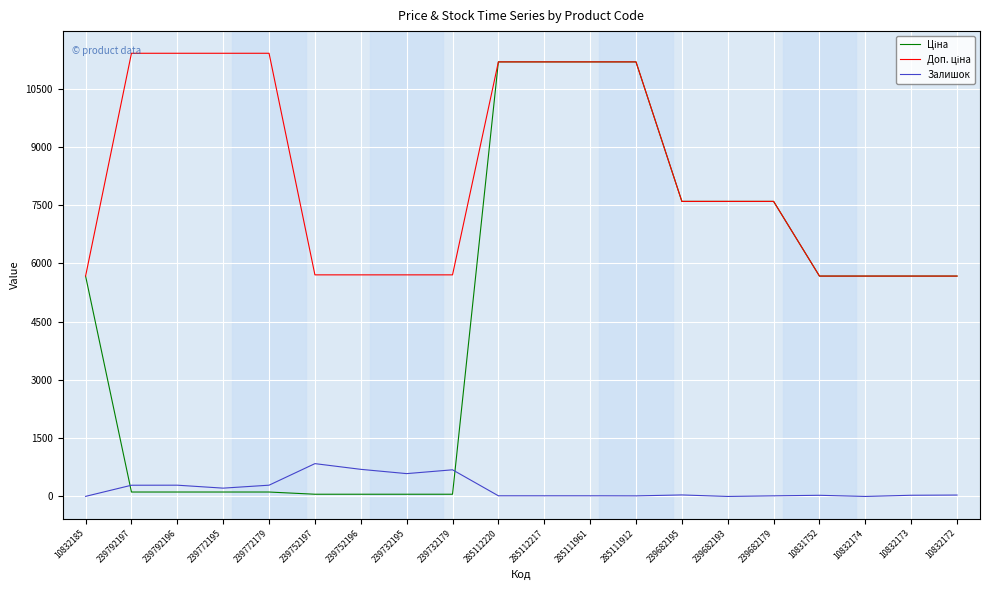

The Залишок series shows 31.0 at 10832173. True or false?

True